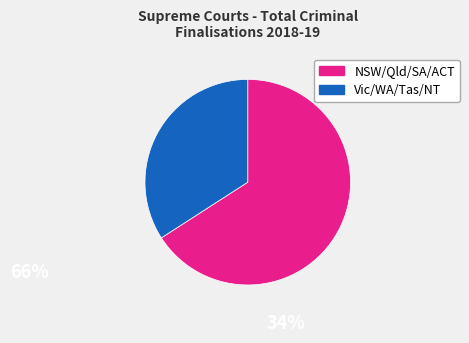

Does any single category account for the majority?

Yes